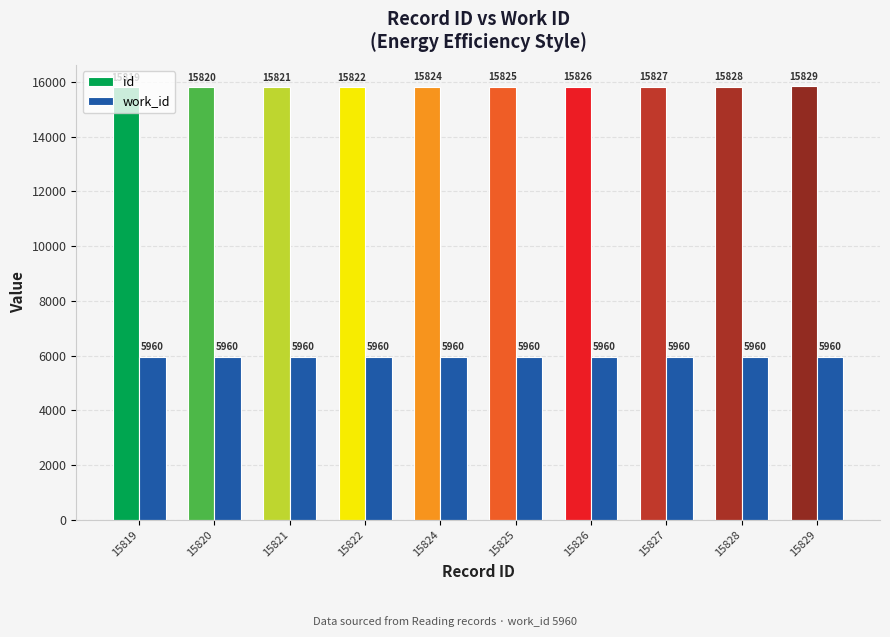

What is the average value of the work_id series?

5960